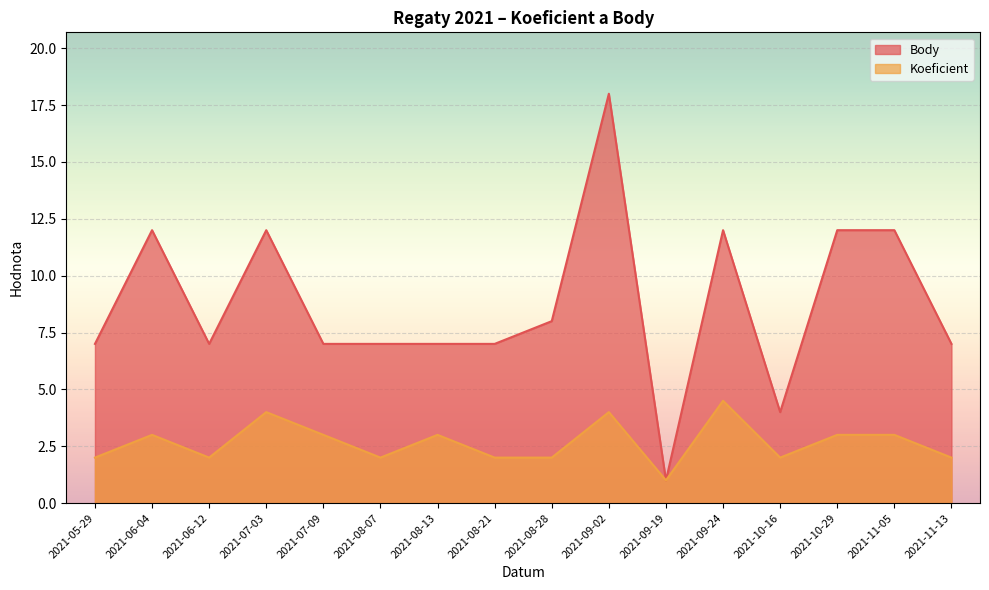

At 2021-05-29, list the series in order from largest to smallest.

Body, Koeficient